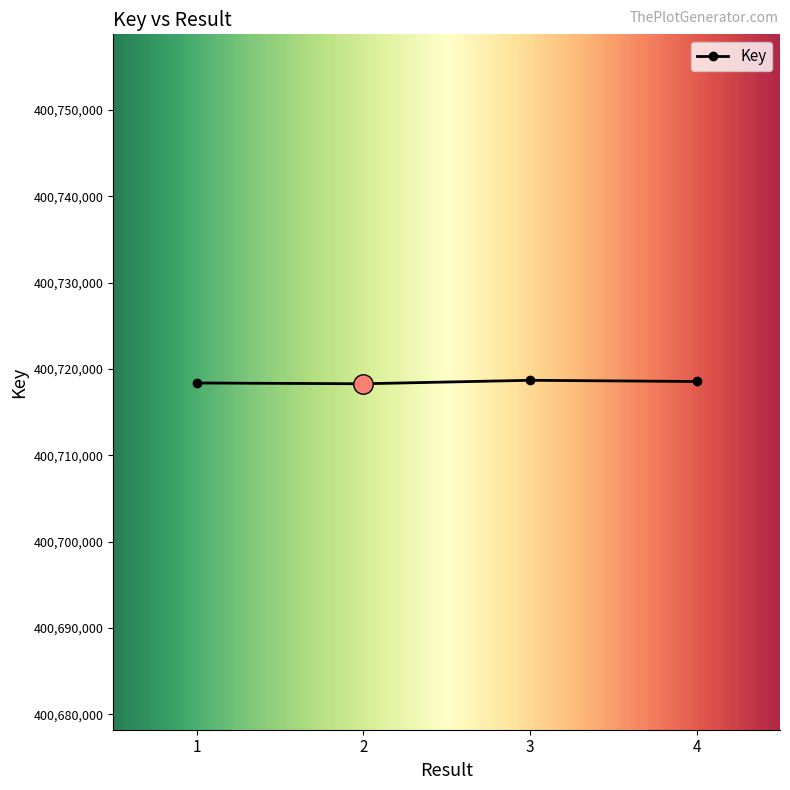

How many lines are shown in the chart?

1